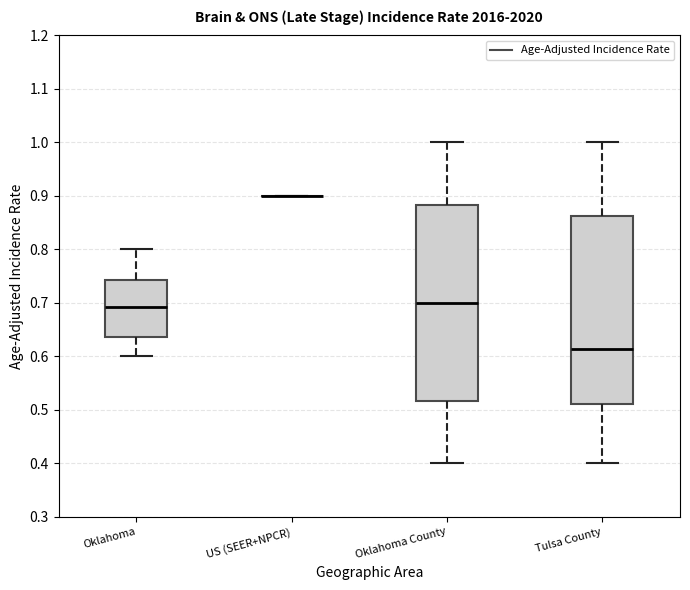

Reading left to right, read every box against the y-axis: the position of its median line, the range the box covers, and the ends of its whiskers. The values are not printed on the chart, so give them approximately, as read against the axis.

Oklahoma: median 0.69, box 0.64 to 0.74, whiskers 0.60 to 0.80
US (SEER+NPCR): box collapsed to a line at 0.90, whiskers 0.90 to 0.90
Oklahoma County: median 0.70, box 0.52 to 0.88, whiskers 0.40 to 1.00
Tulsa County: median 0.61, box 0.51 to 0.86, whiskers 0.40 to 1.00